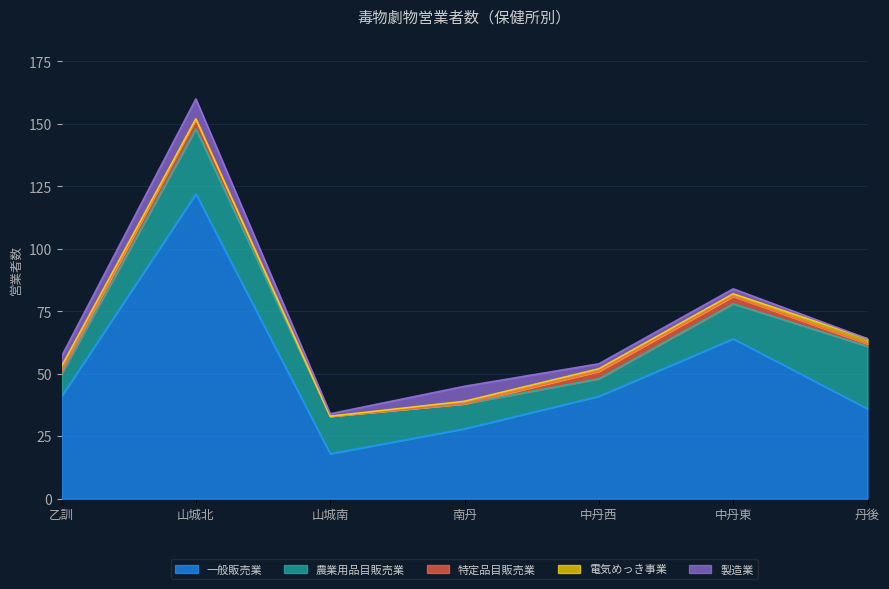

Reading left to right, transcribe all the data shown in this chart.

一般販売業: 41	122	18	28	41	64	36
農業用品目販売業: 9	26	15	10	7	14	25
特定品目販売業: 1	4	0	0	3	3	1
電気めっき事業: 2	0	0	1	1	1	2
製造業: 4	8	1	6	2	2	0